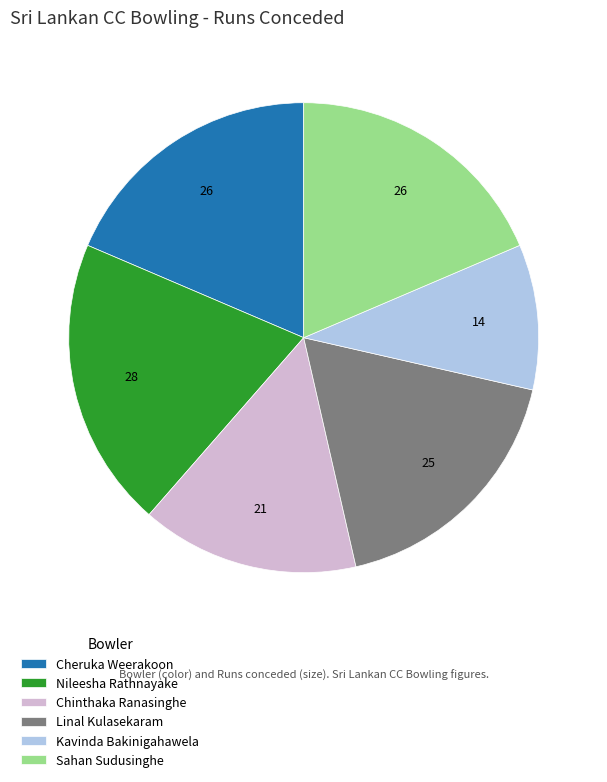

Does any single category account for the majority?

No